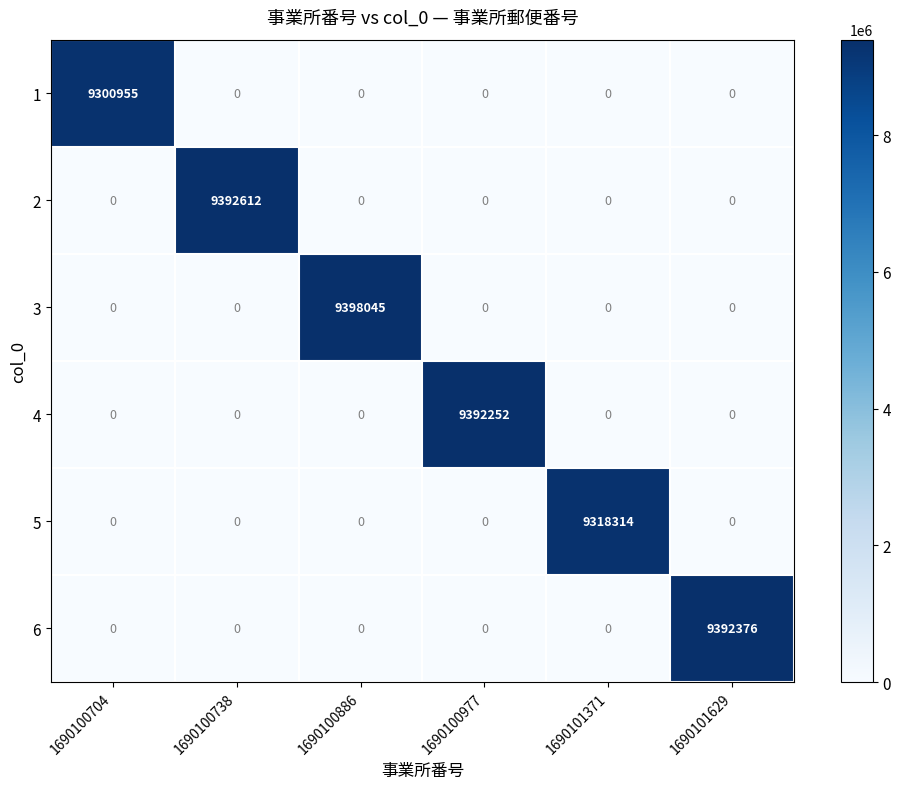

The value of 5 at 1690101629 is 2845226. True or false?

False